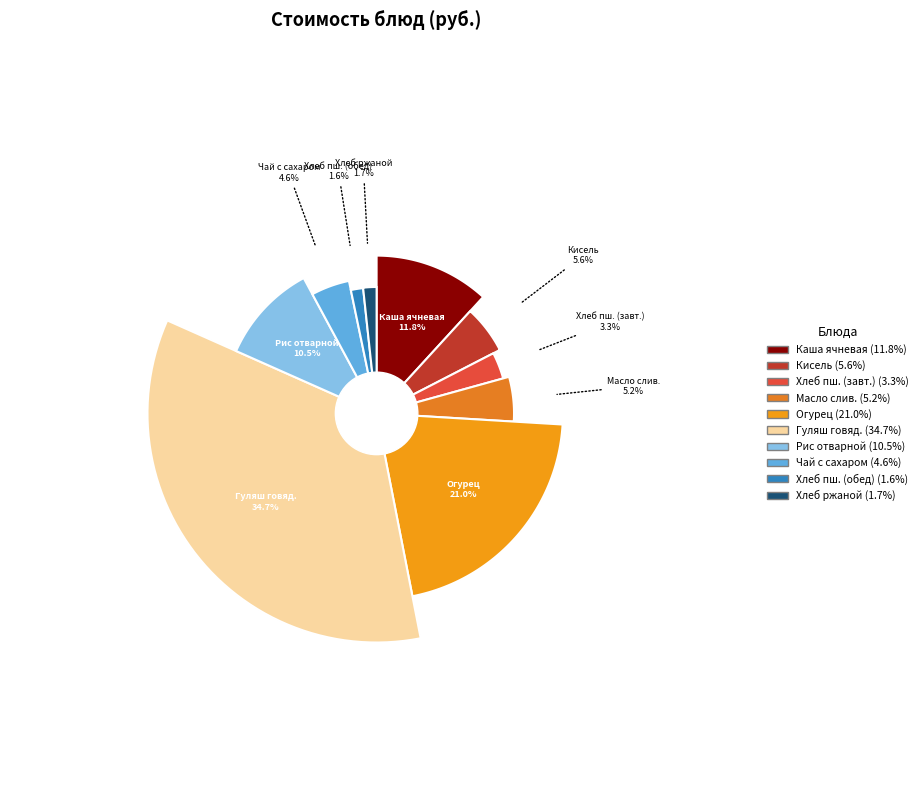

Which category has the smallest portion of the pie?

хлеб пшеничный (обед)